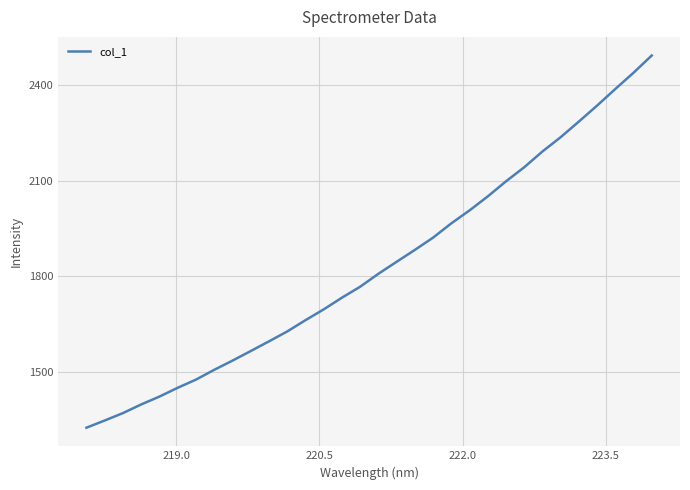

What is the difference between the maximum and minimum values?

1169.2